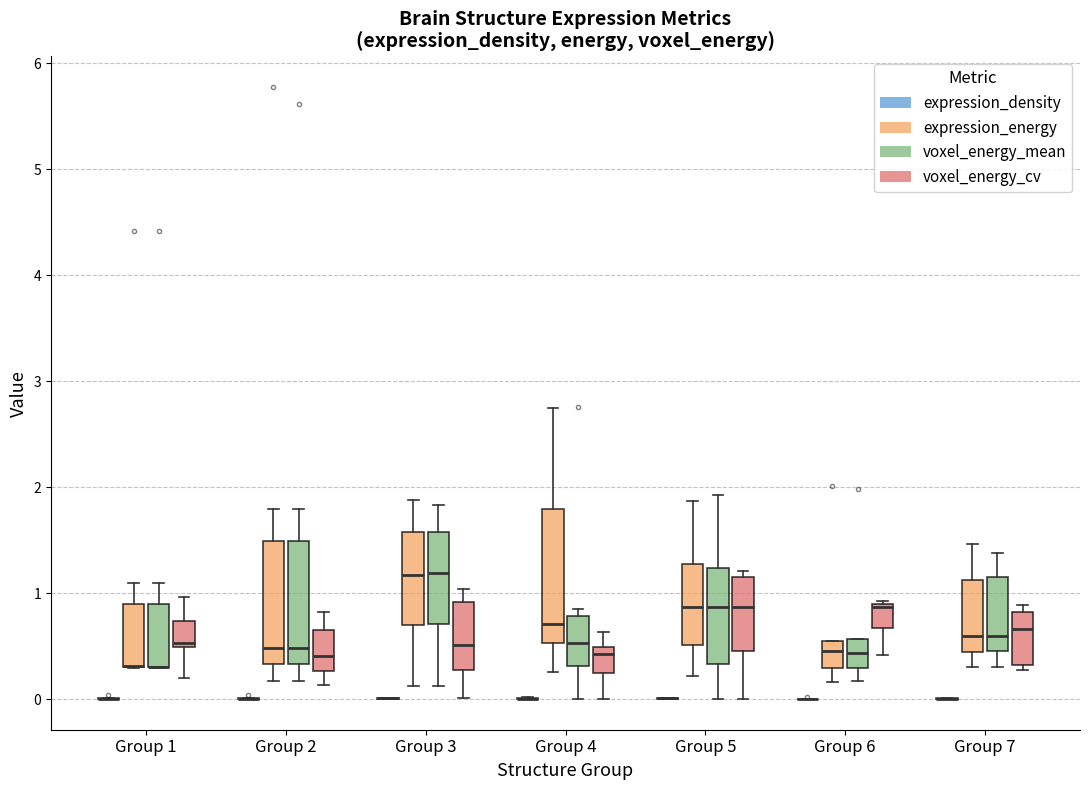

Where does the median line of the box for Group 5 (voxel_energy_cv) sit on the y-axis? The values are not printed on the chart, so give them approximately, as read against the axis.

0.9